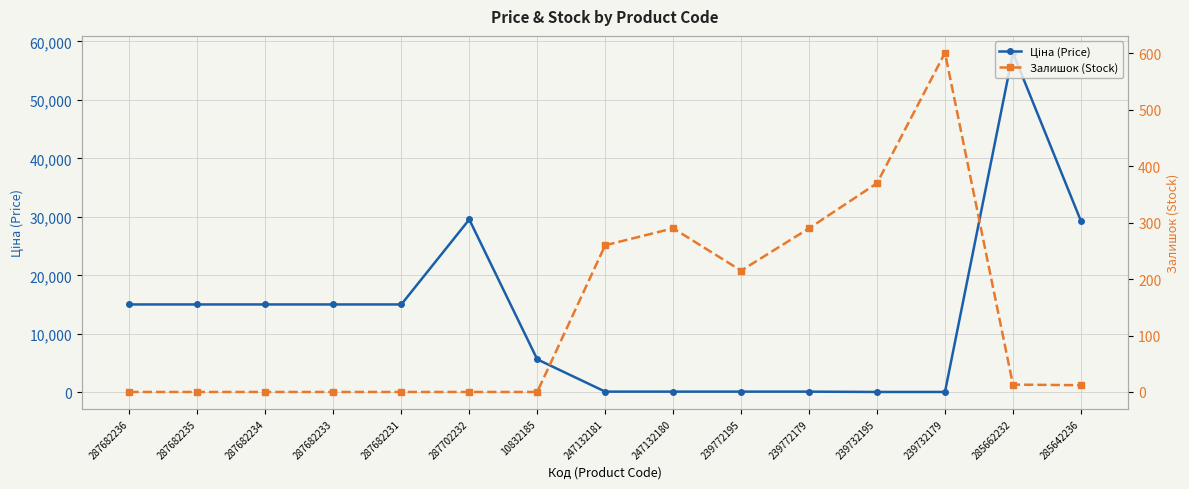

What is the greatest value displayed?

58037.0